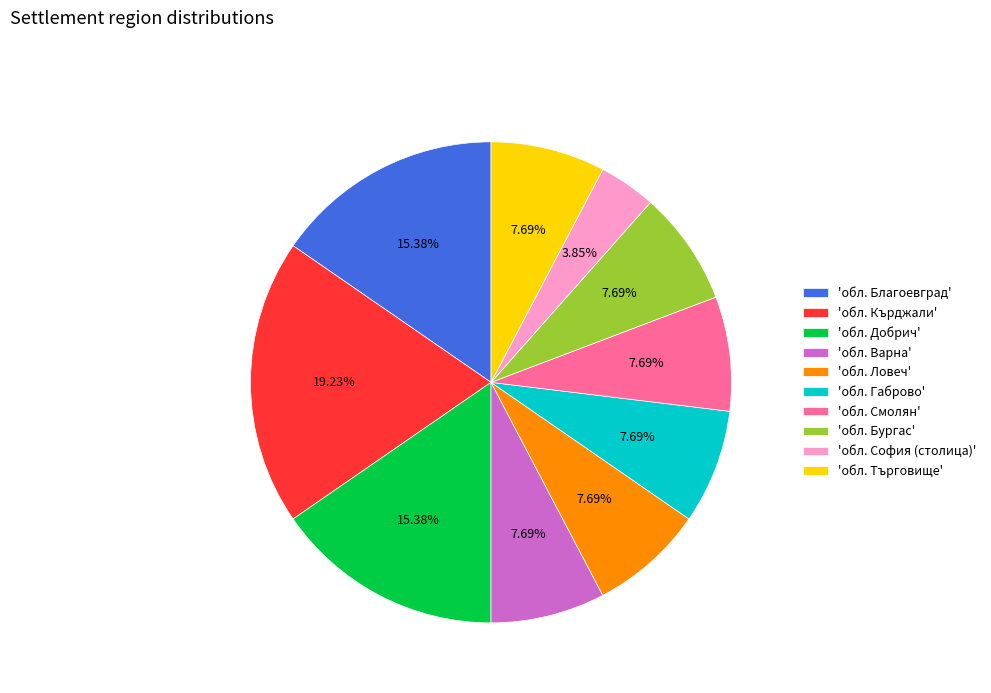

Count the number of slices in the pie.

10